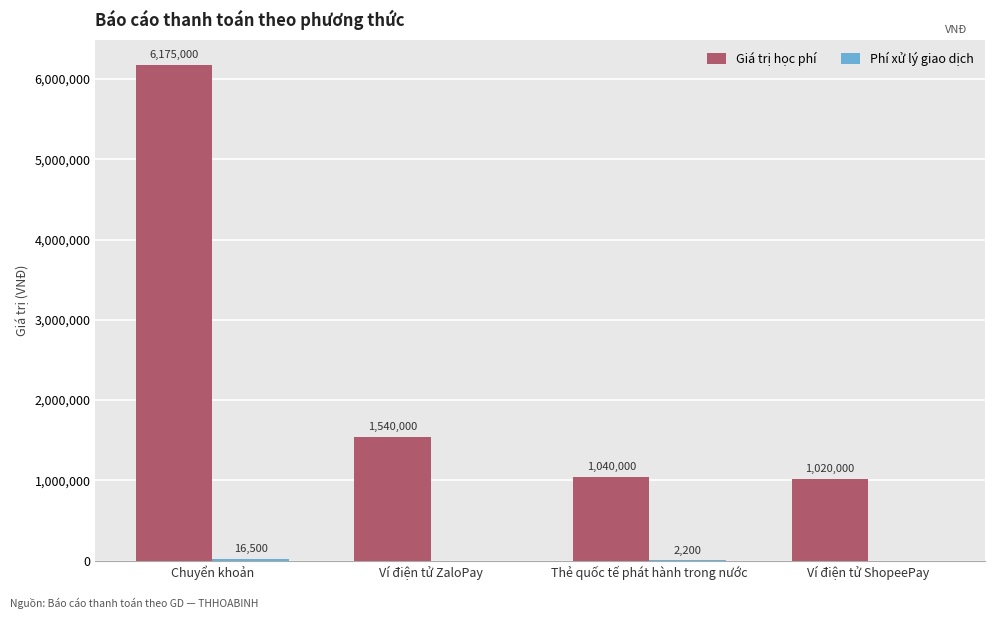

What is the total value across all series at Ví điện tử ShopeePay?

1020000